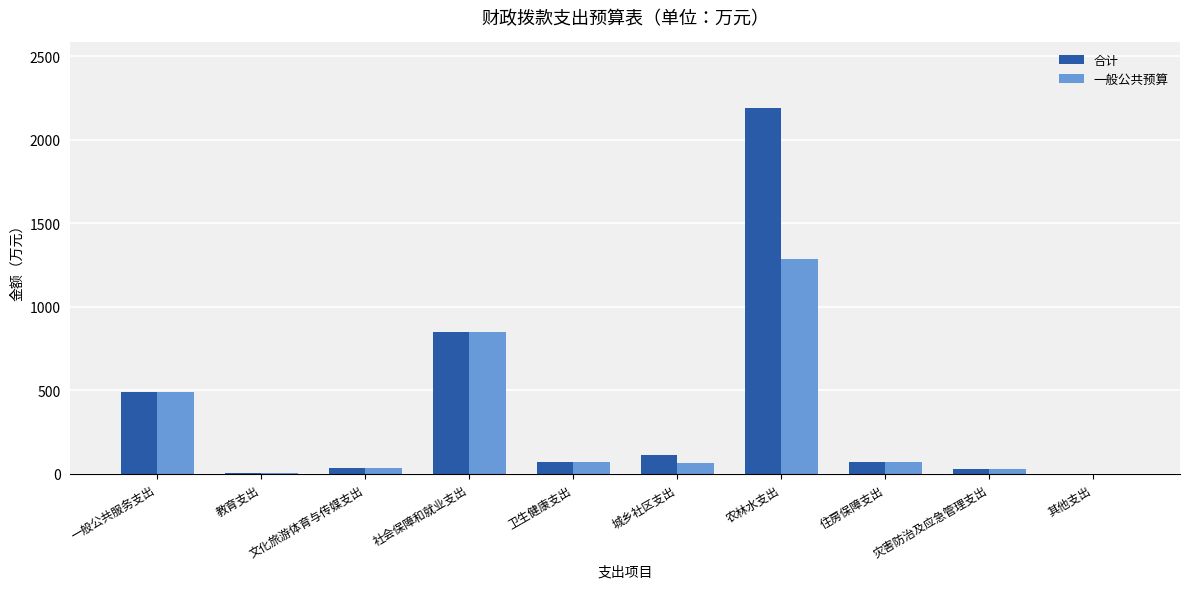

Are the bars horizontal?

No